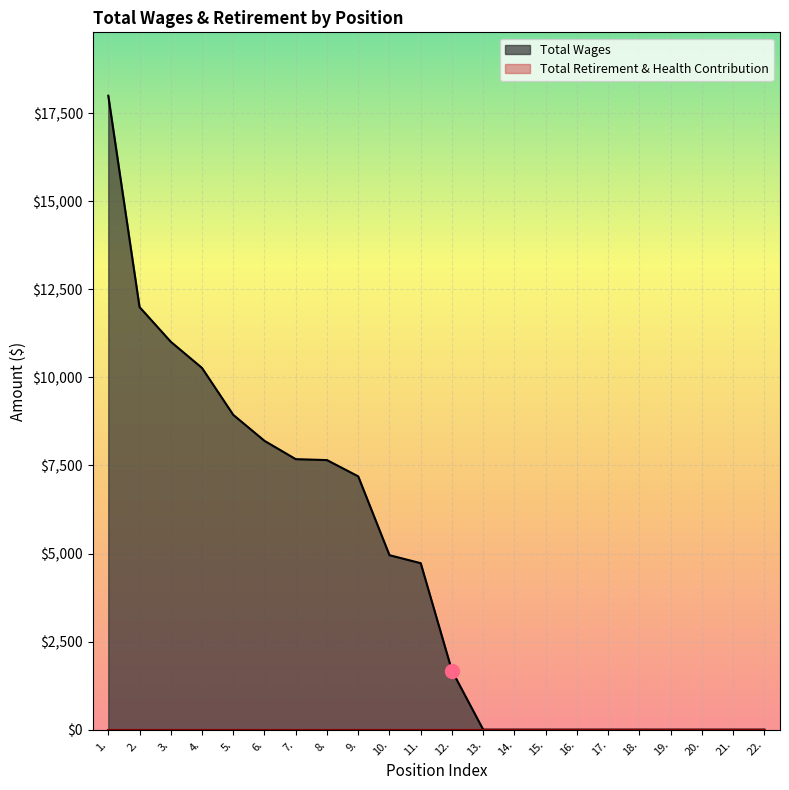

Reading left to right, what are all the values shown in this chart?

1.=18000	2.=12000	3.=11014	4.=10270	5.=8938	6.=8200	7.=7680	8.=7653	9.=7191	10.=4953	11.=4726	12.=1672	13.=0	14.=0	15.=0	16.=0	17.=0	18.=0	19.=0	20.=0	21.=0	22.=0